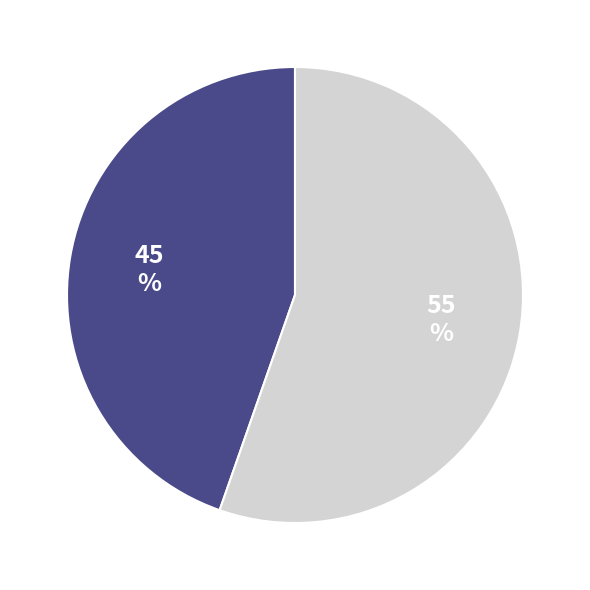

To the nearest percent, what is the average slice percentage?

50%